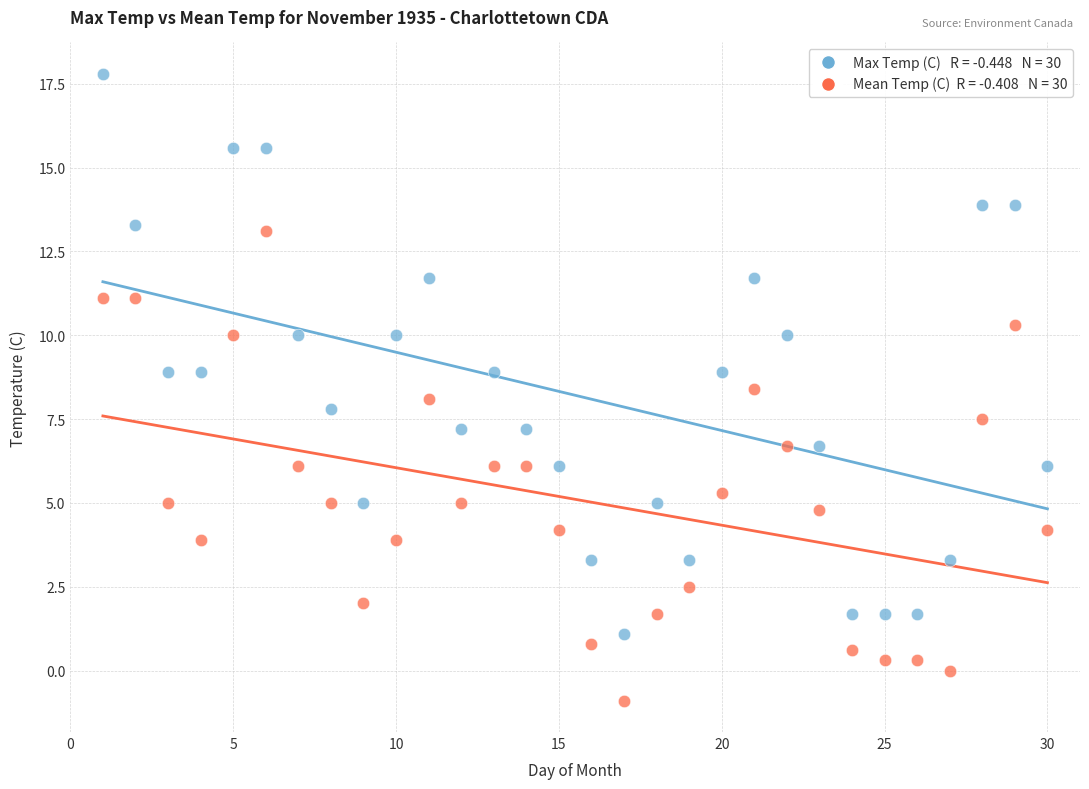

Across all data points, what is the range of Y values (max minus min)?

18.7